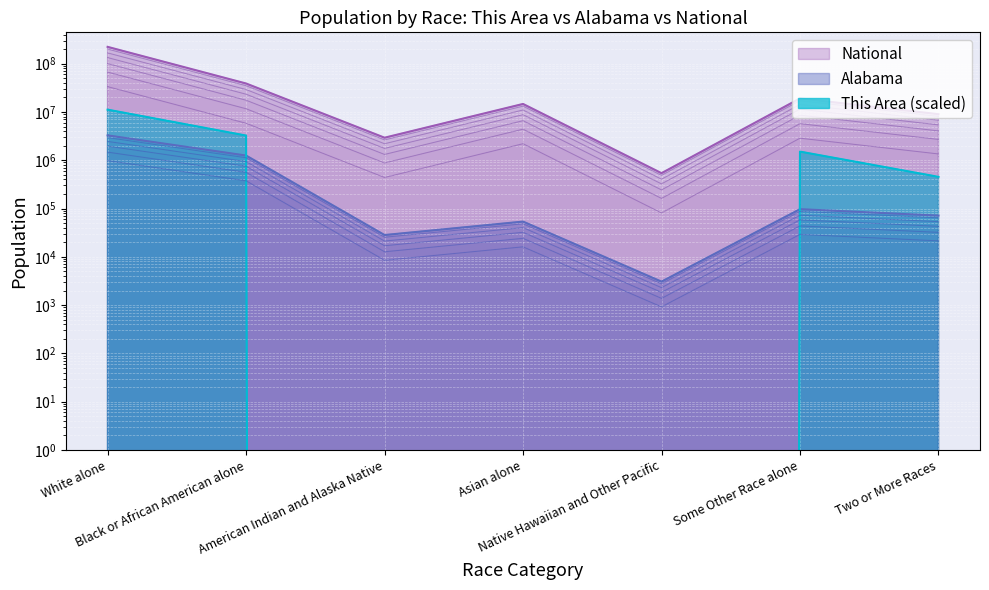

True or false: National has more than 0 interior local peaks.

True